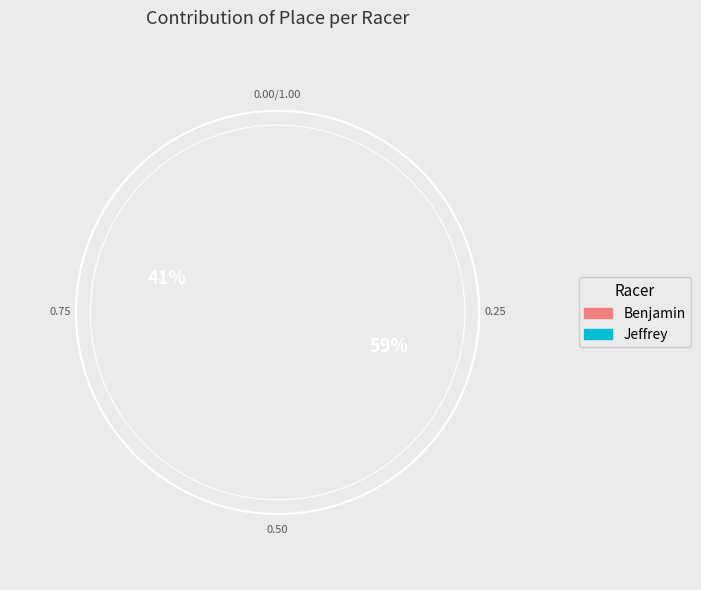

Is there any slice that represents more than half of the pie?

Yes